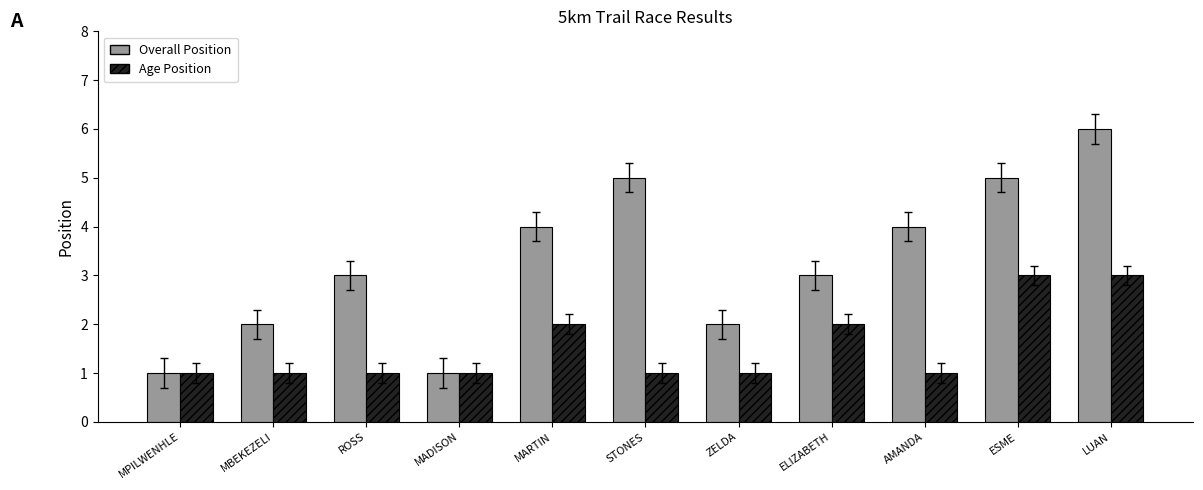

Which series has the largest range (max minus min)?

Overall Position